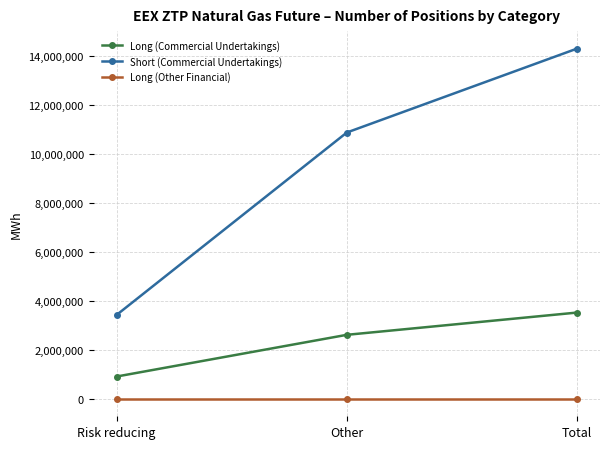

How many series are shown in this chart?

3